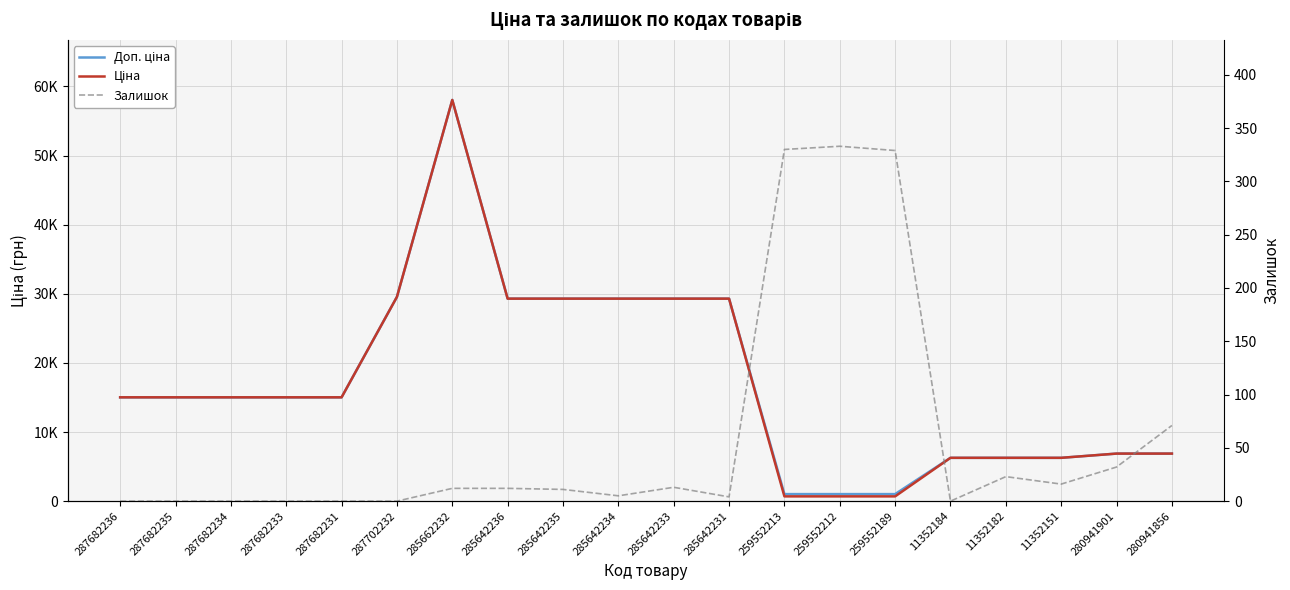

What is the difference between the highest and lowest values at 285642231?

29290.9